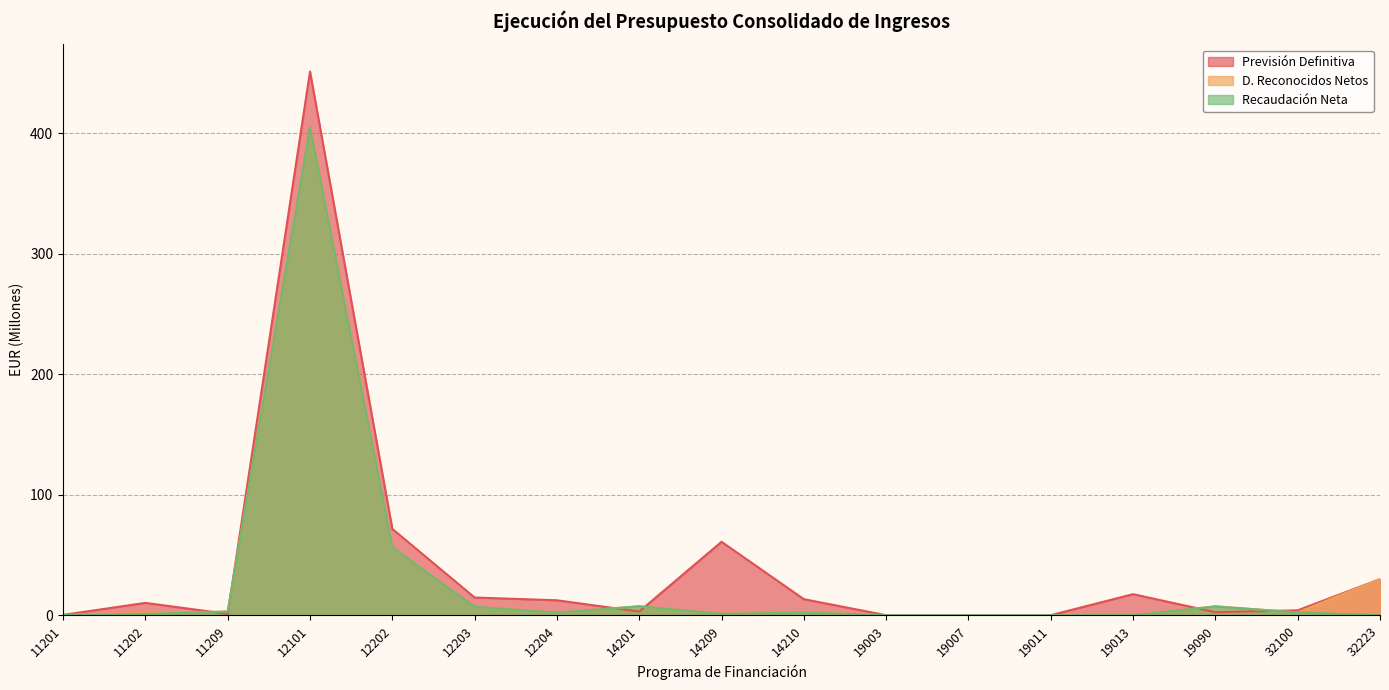

Rank the categories by D. Reconocidos Netos value from lowest to highest.

19003, 19007, 19011, 19013, 11201, 14209, 11202, 12204, 14210, 32100, 11209, 12203, 19090, 14201, 32223, 12202, 12101